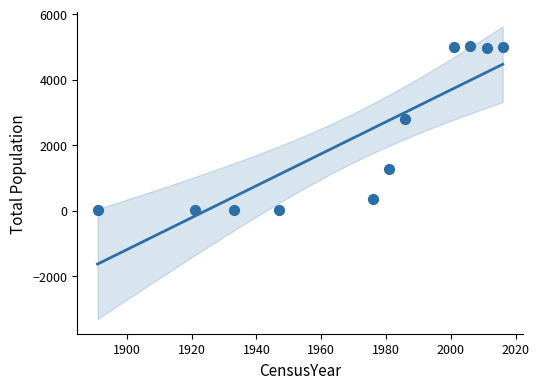

What Y value in the scatter plot is closest to 2507?

2784